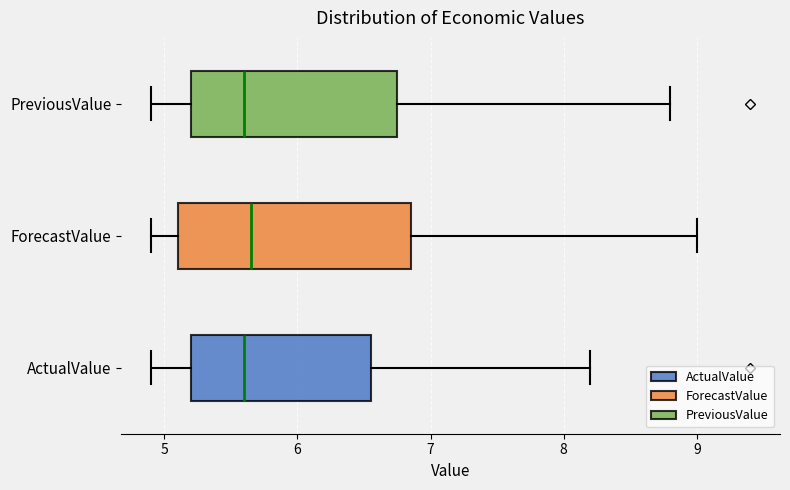

Reading bottom to top, read every box against the x-axis: the position of its median line, the range the box covers, and the ends of its whiskers. The values are not printed on the chart, so give them approximately, as read against the axis.

ActualValue: median 5.6, box 5.2 to 6.6, whiskers 4.9 to 8.2
ForecastValue: median 5.7, box 5.1 to 6.9, whiskers 4.9 to 9.0
PreviousValue: median 5.6, box 5.2 to 6.8, whiskers 4.9 to 8.8